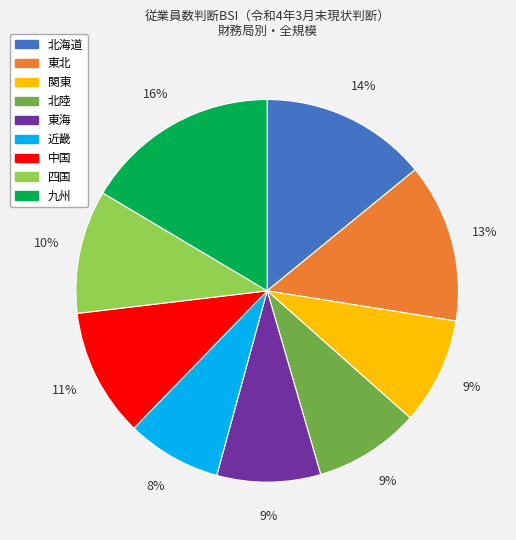

Approximately how many times larger is the value at 北陸 compared to 東北?

0.7